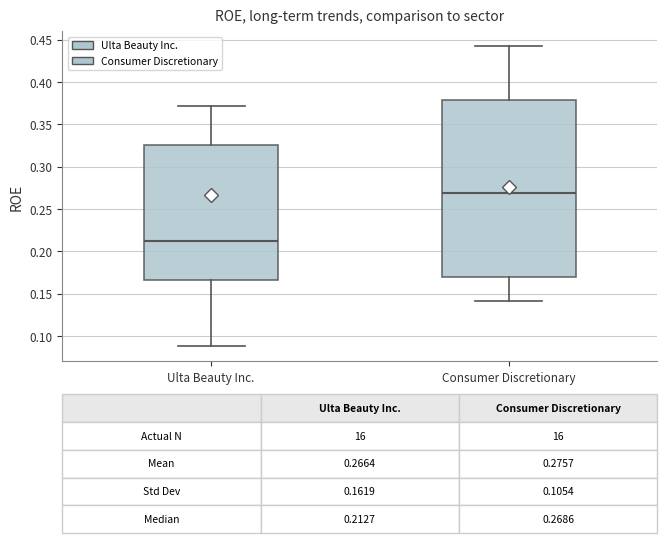

Comparing the boxes themselves (not the whiskers), which one is the tallest?

Consumer Discretionary